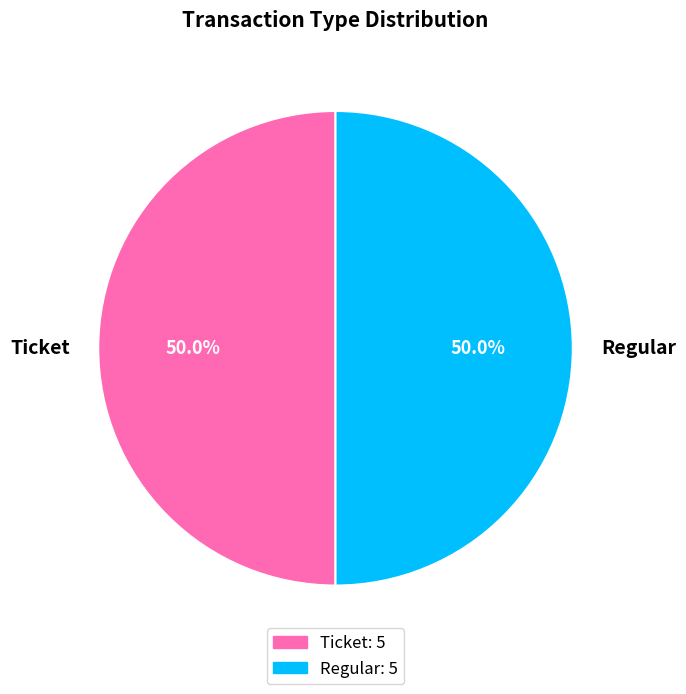

Approximately how many times larger is the value at Regular compared to Ticket?

1.0